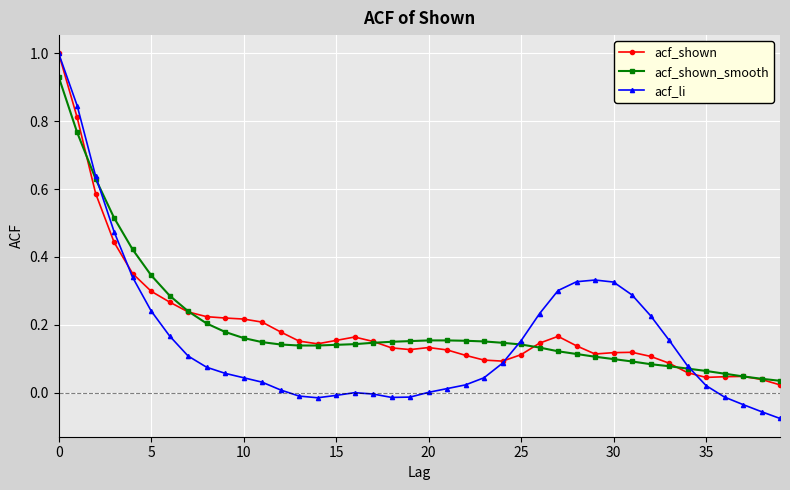

True or false: acf_shown has more than 1 points higher than both neighbors.

True